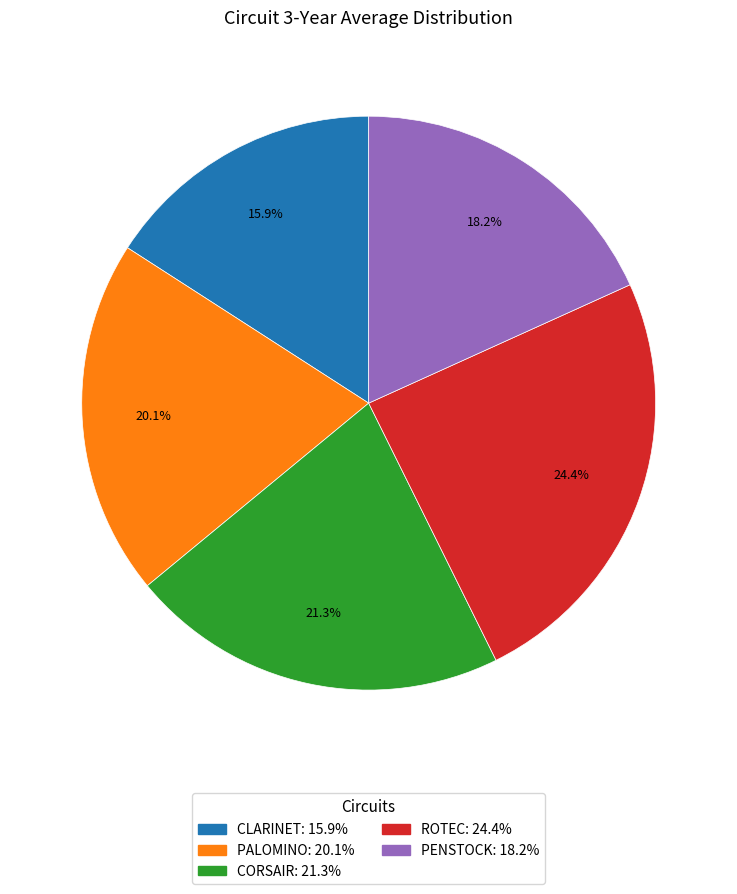

Combined, do CORSAIR and CLARINET account for over 50%?

No